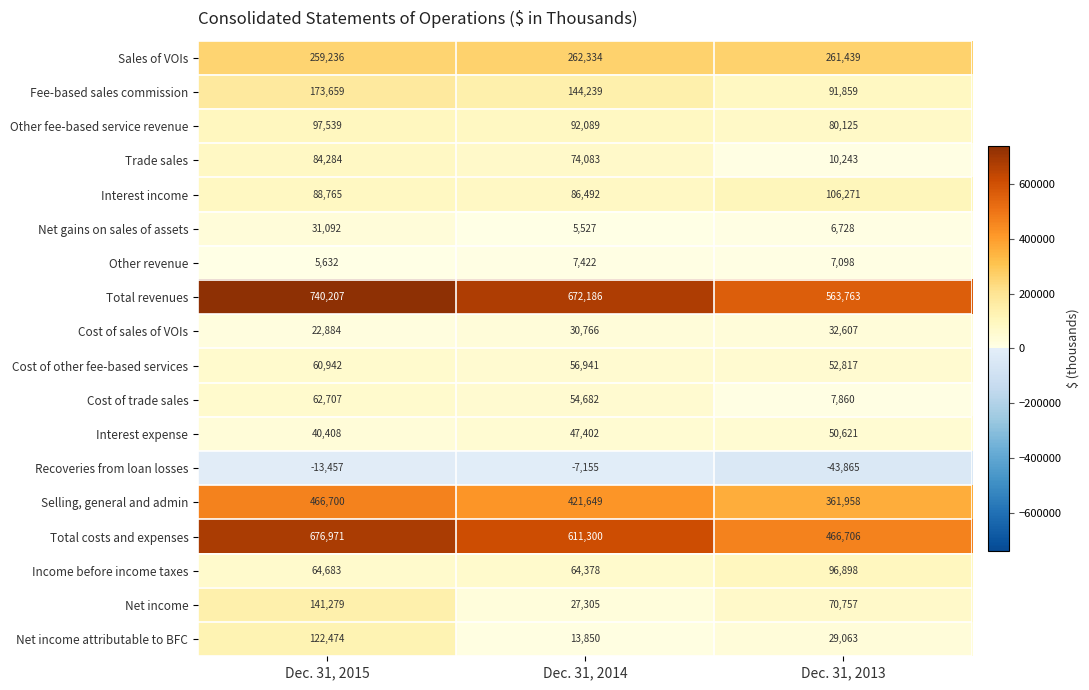

Which series changed the most between Dec. 31, 2015 and Dec. 31, 2013?

Total costs and expenses